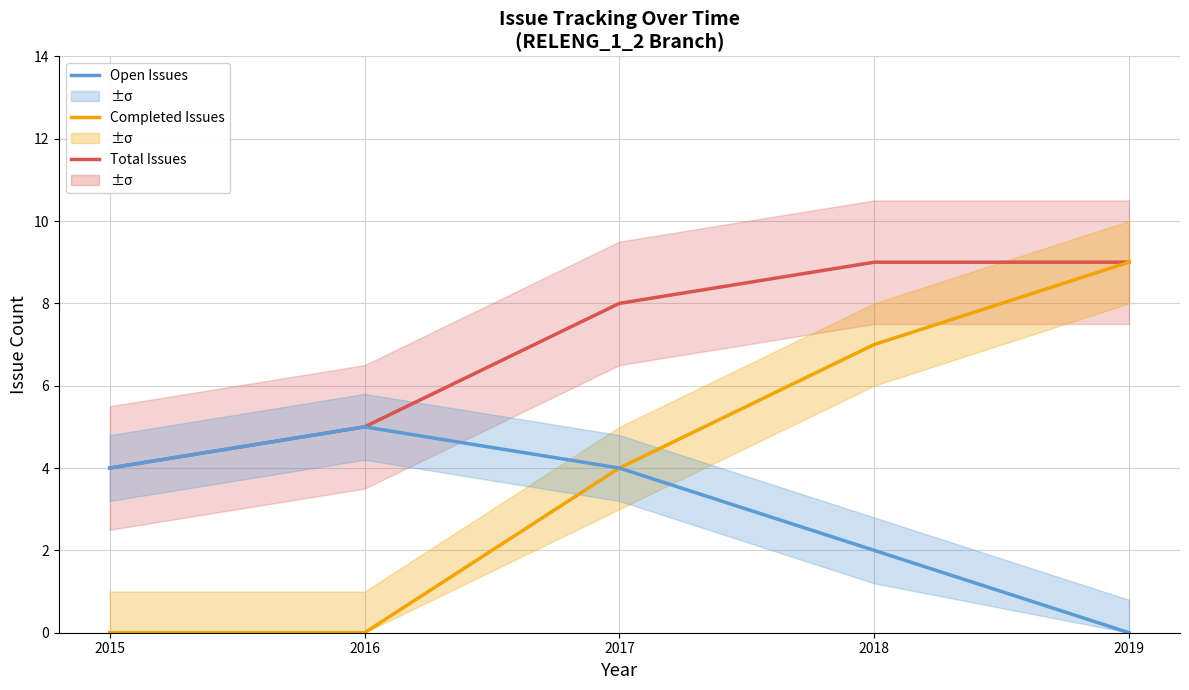

Is it true that Completed Issues equals 0 at 2016?

True